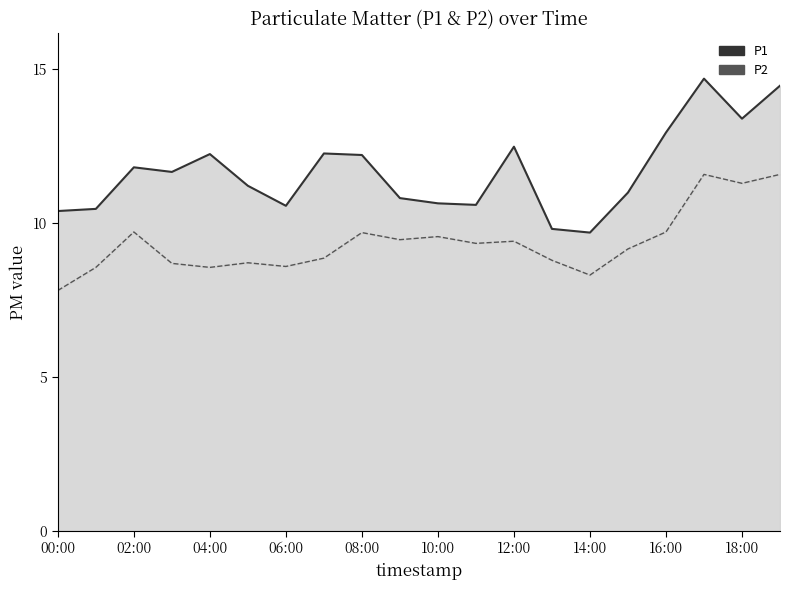

Does the chart display data point markers on the line(s)?

No